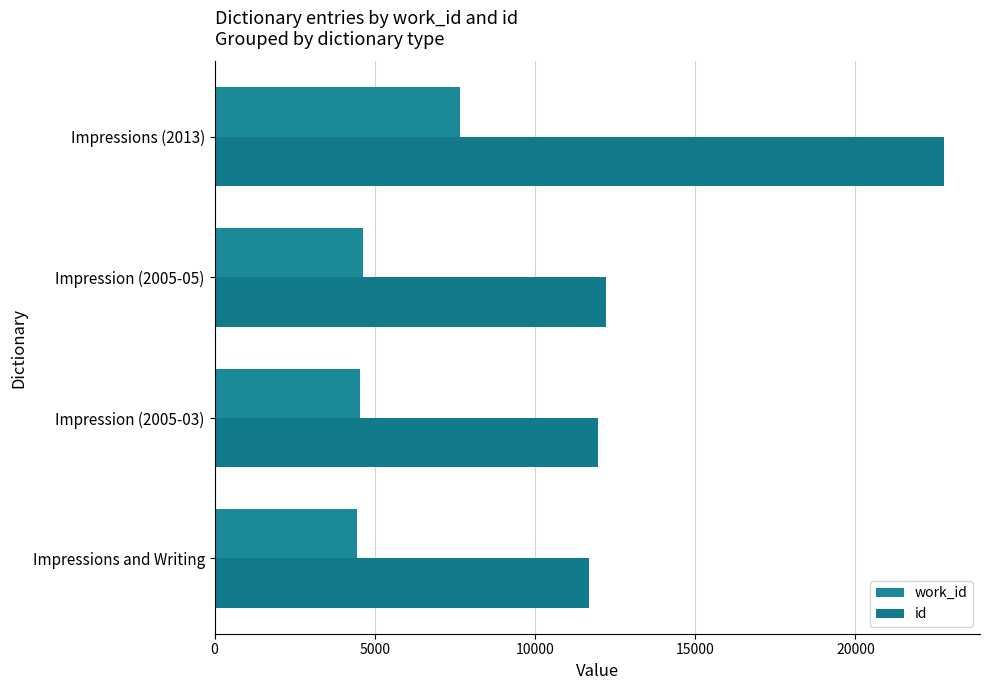

How many data points does each series have?

4